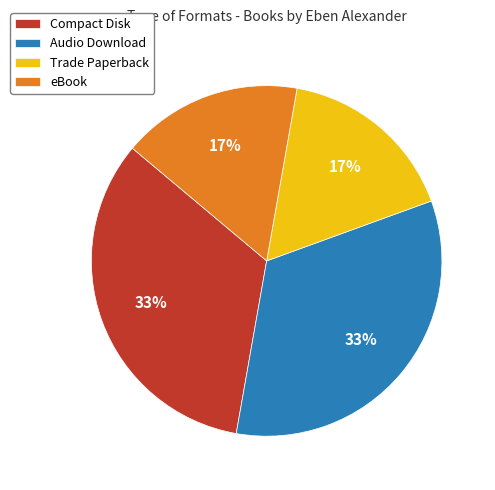

To the nearest percent, what is the combined percentage of Compact Disk and eBook?

50%